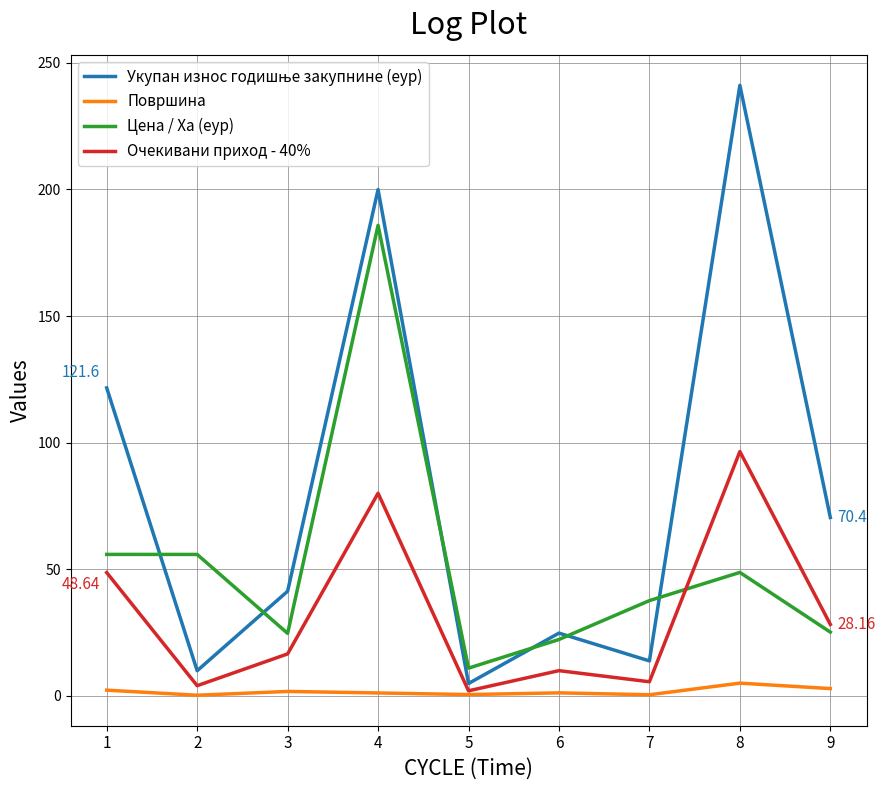

True or false: Површина and Цена / Ха (еур) intersect in this chart.

False